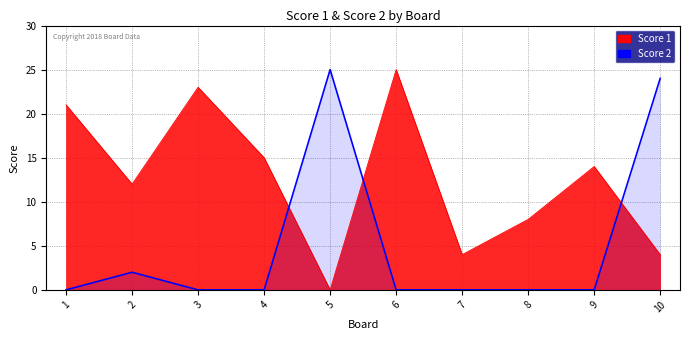

What is the total value across all series at 9?

14